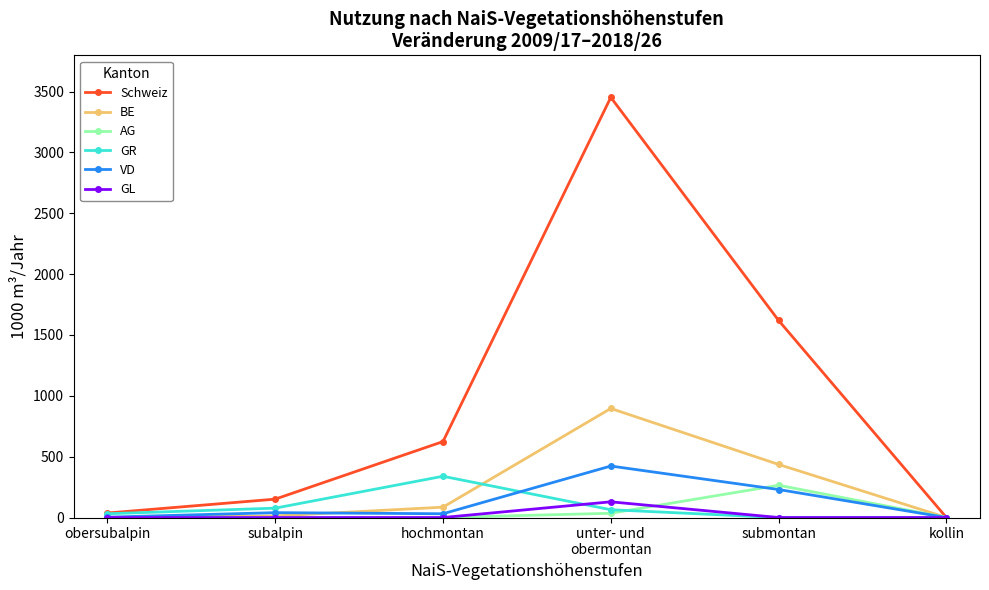

What is the approximate value of GR at hochmontan?

339